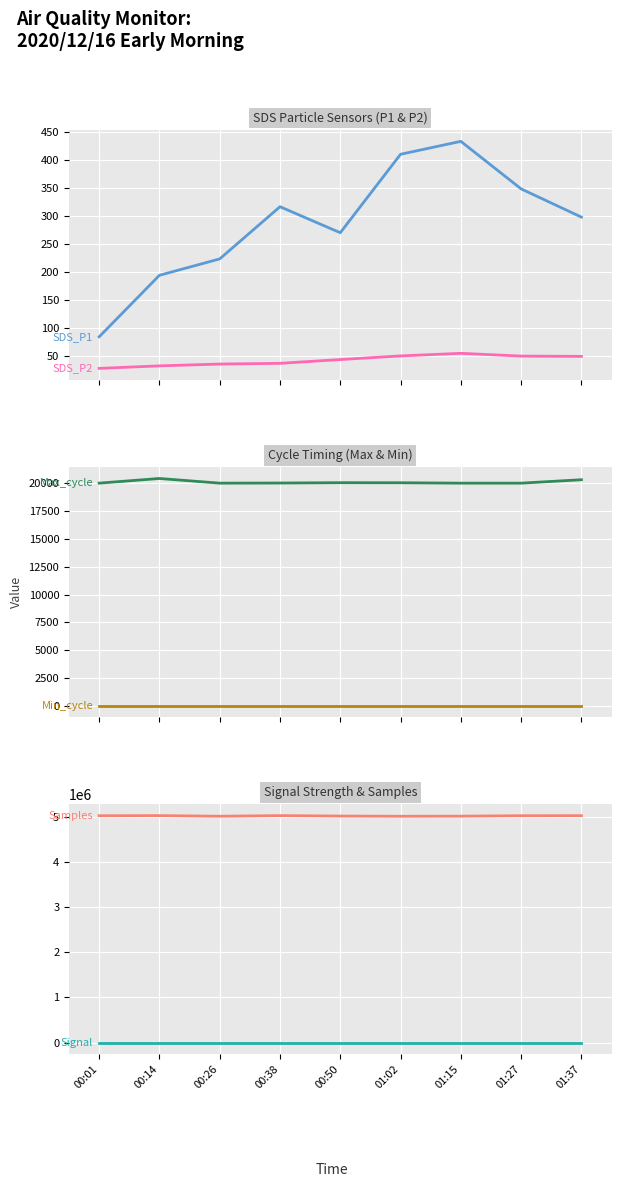

Is it true that Min_cycle equals 46.8 at 01:37?

False